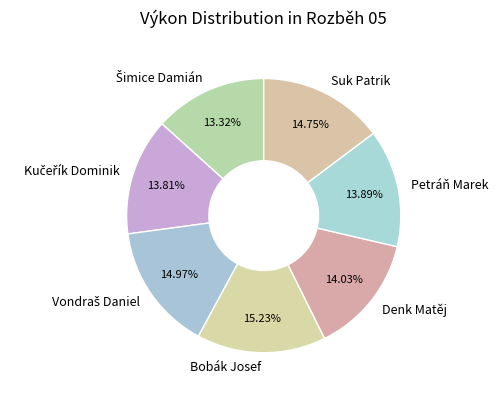

What is the ratio of the value at Suk Patrik to the value at Bobák Josef?

1.0